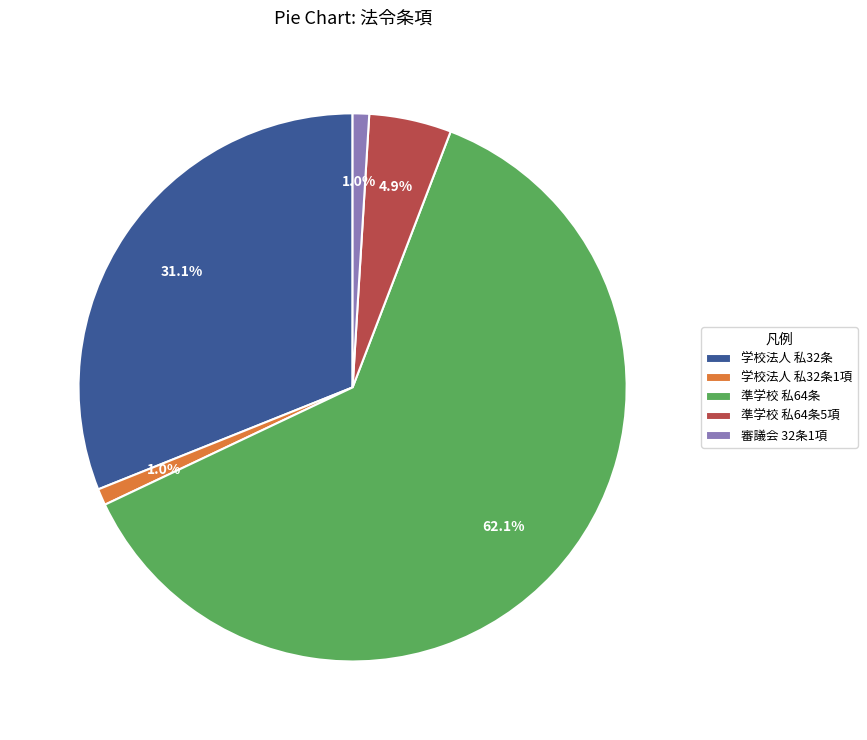

What is the majority slice?

準学校 私64条